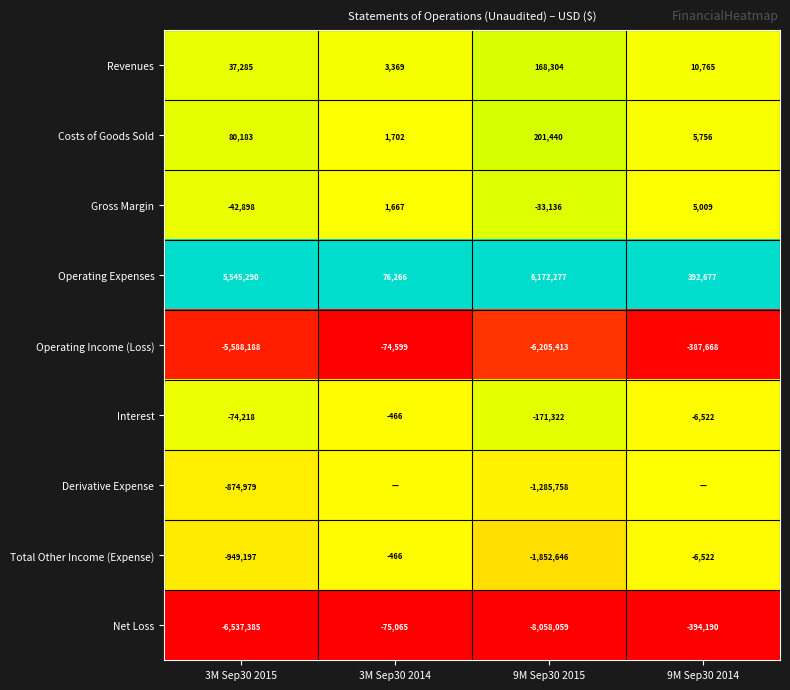

Is the value of Revenues at 3M Sep30 2014 greater than the value of Interest at 3M Sep30 2014?

Yes